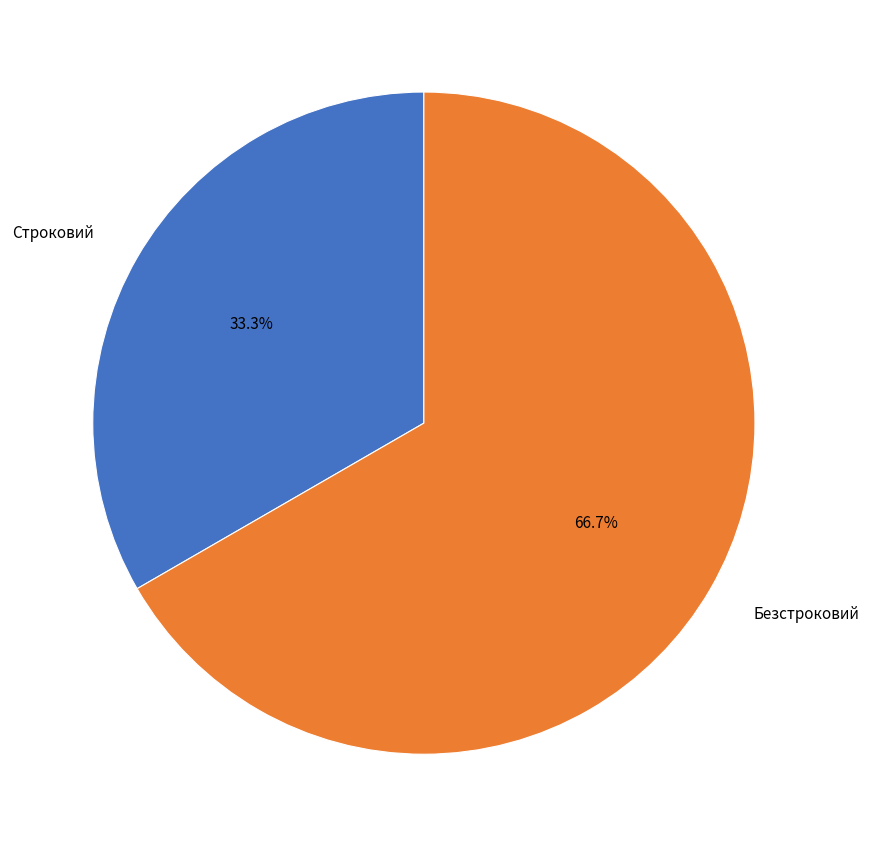

Which slice is the smallest?

Строковий